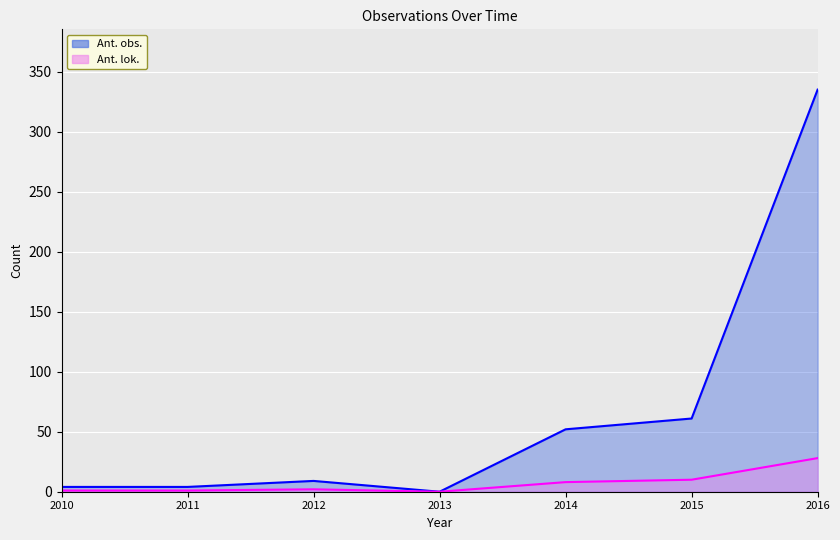

Where does the Ant. obs. series first go above 9?

2014